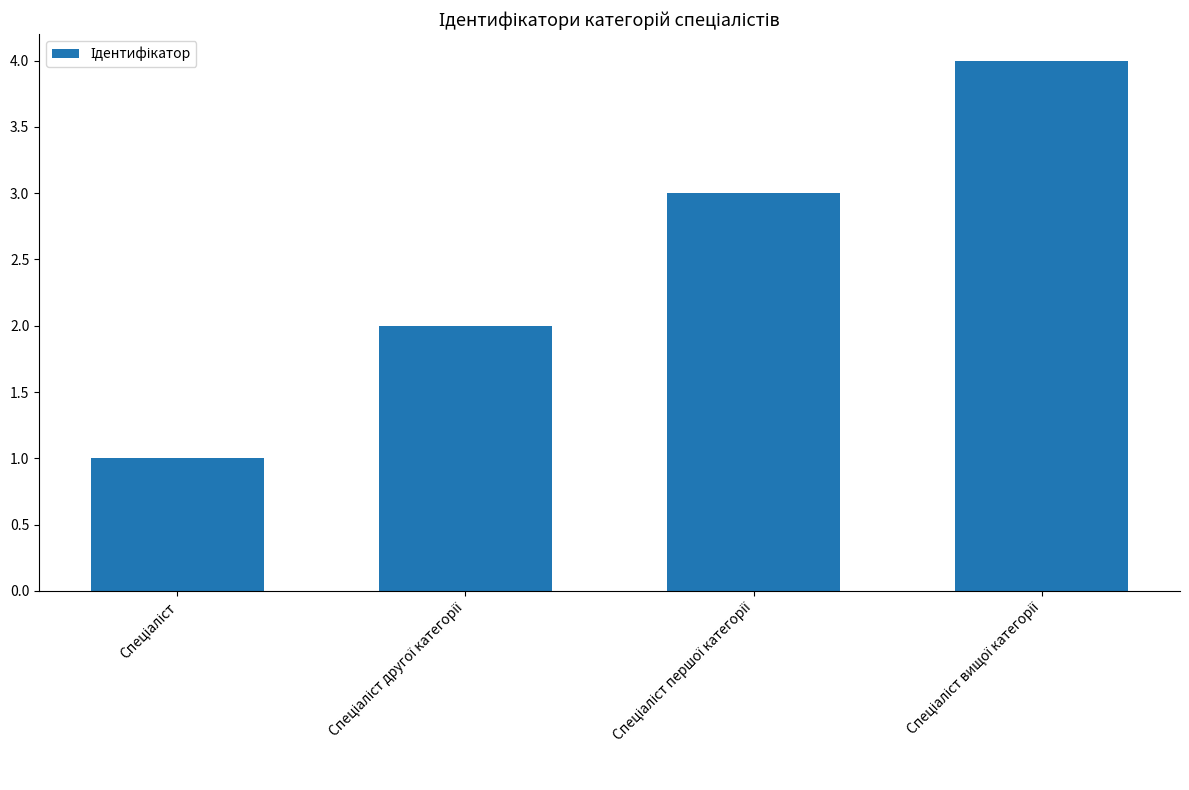

What is the sum of all values?

10